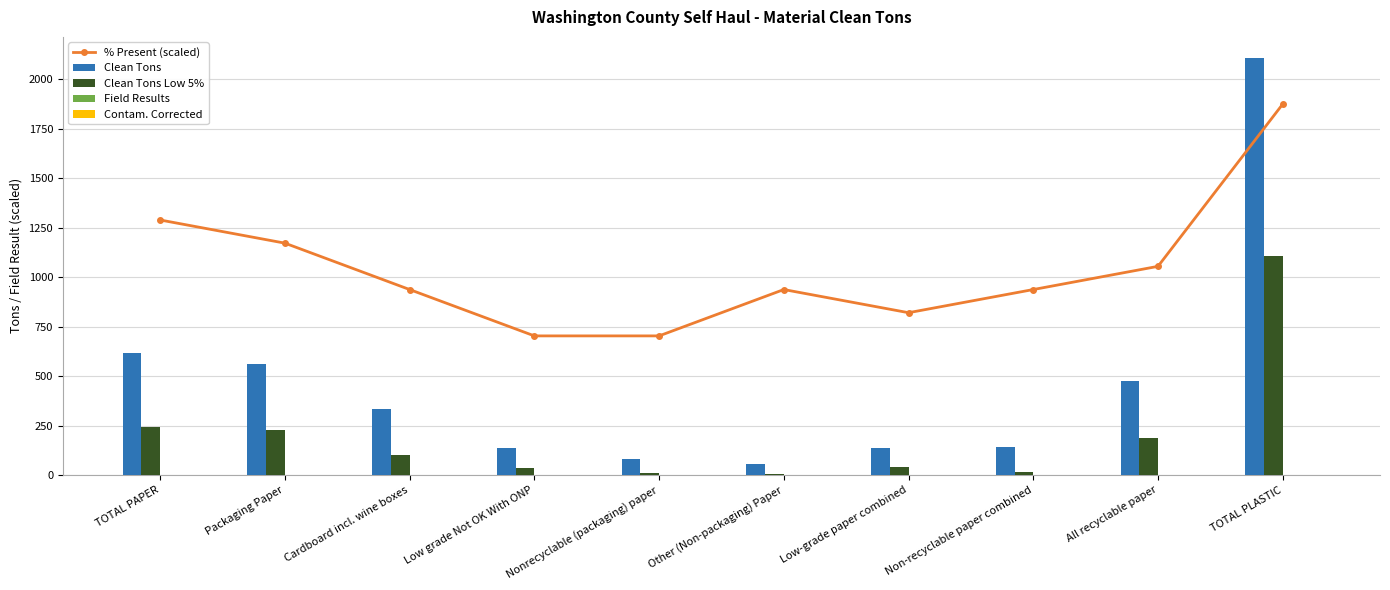

Rank the series by their maximum value, from lowest to highest.

Contam. Corrected, Field Results, Clean Tons Low 5%, % Present (scaled), Clean Tons